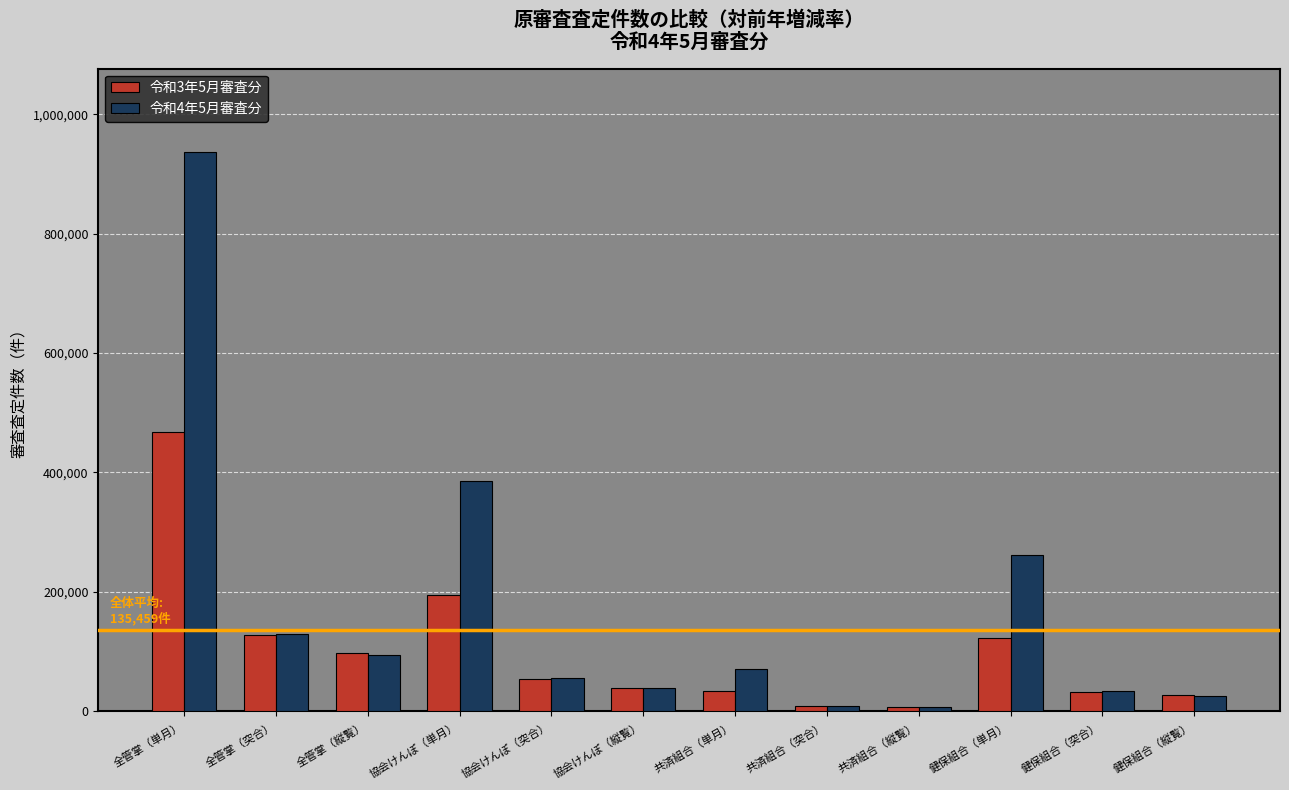

Which series has the widest spread of values?

令和4年5月審査分